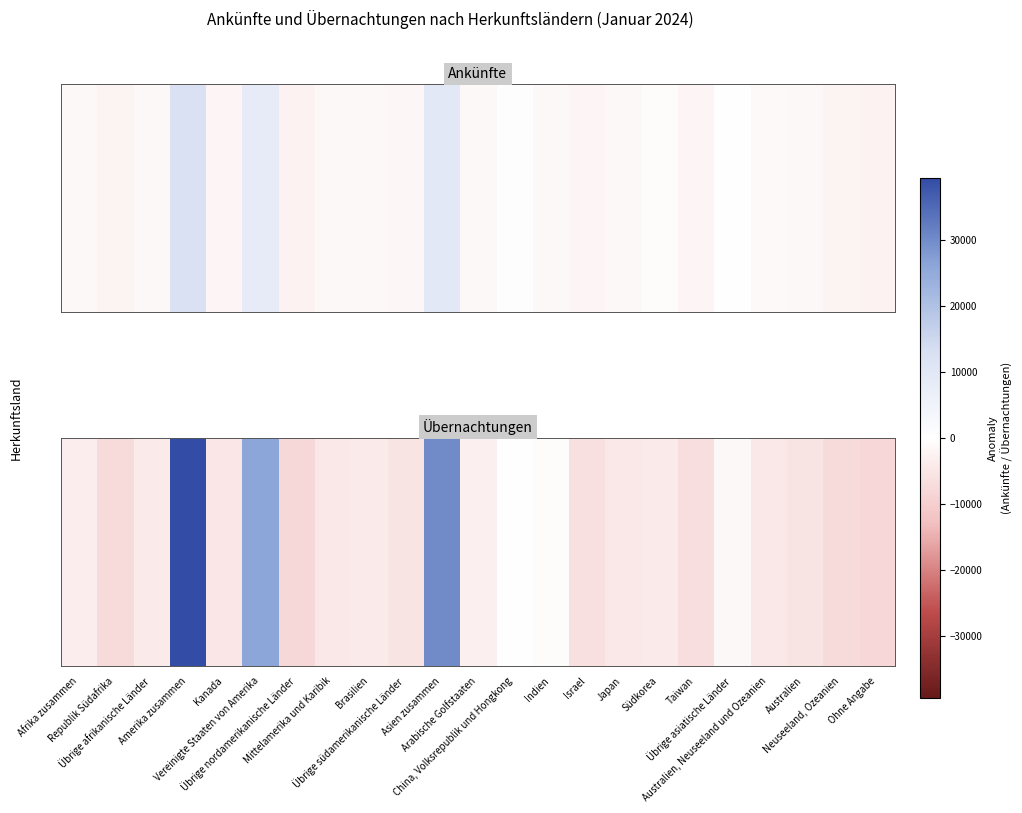

How many data points are less than -4684?

12